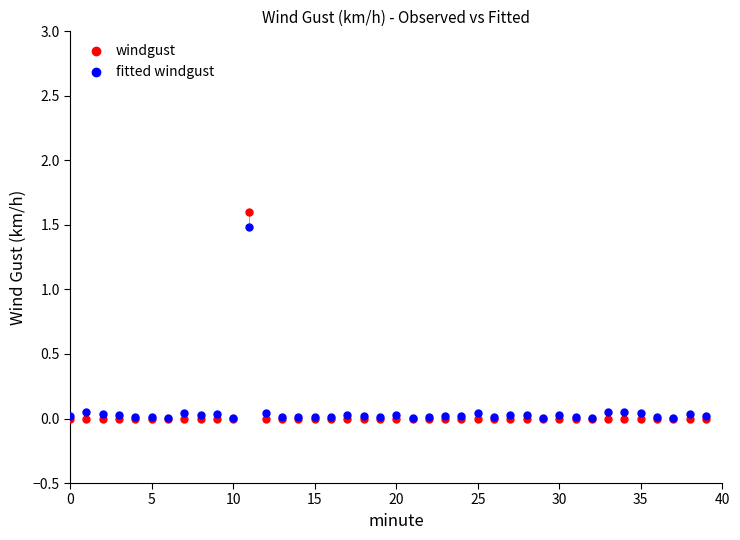

Which series has the widest spread of Y values?

windgust